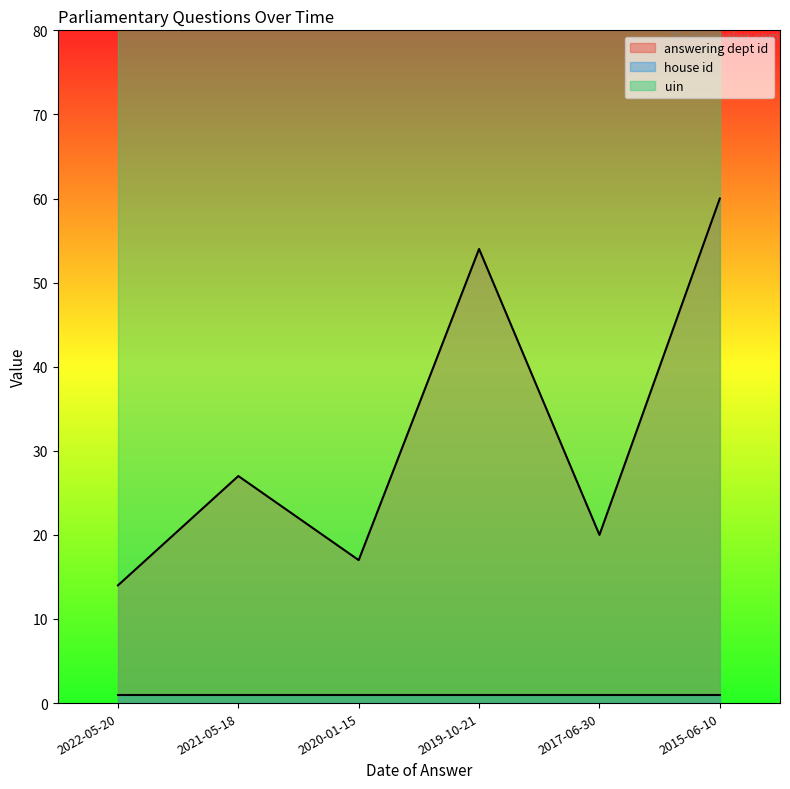

At which label is house id closest to 1?

2022-05-20